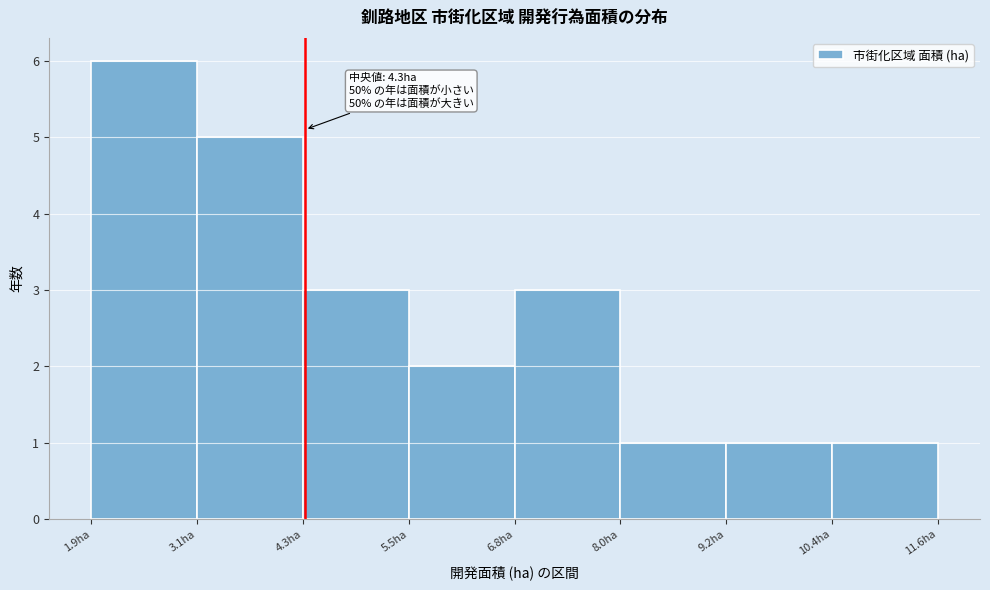

Over which range of the x-axis is the bar tallest?

2.0 to 3.2